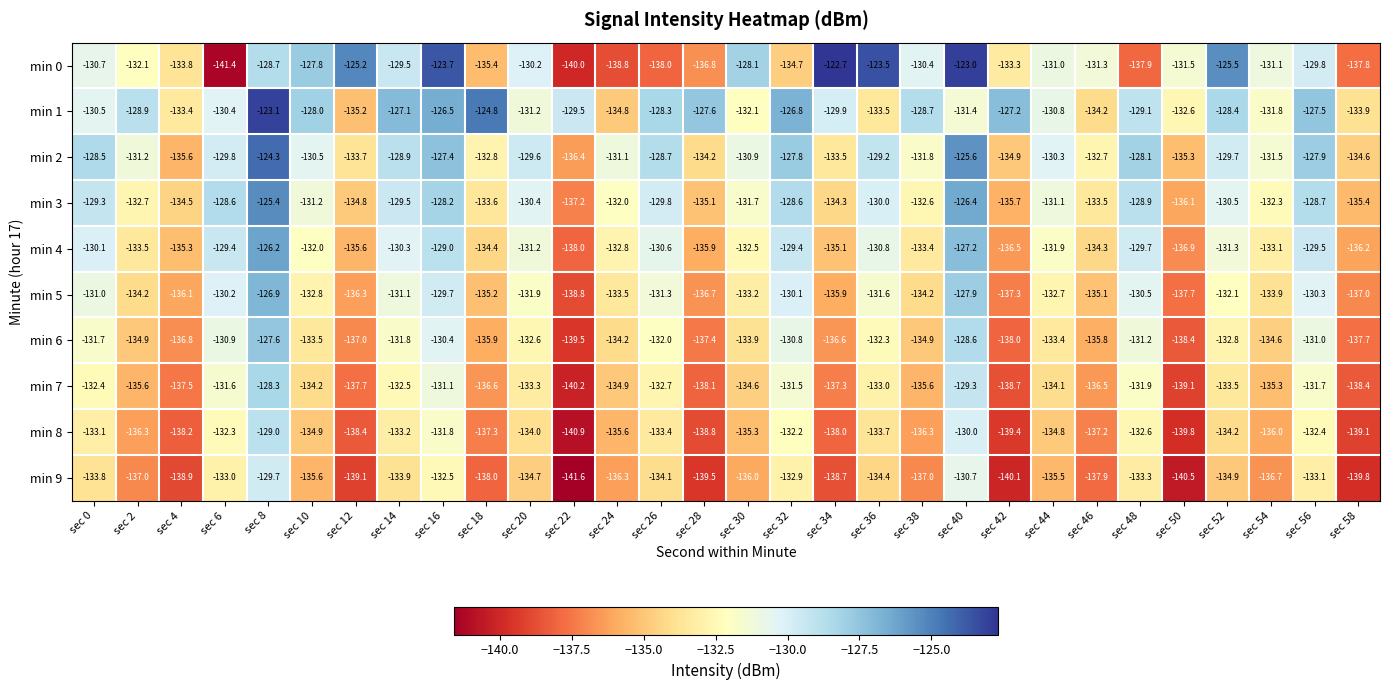

Between sec 0 and sec 56, which series saw the biggest shift?

min 1